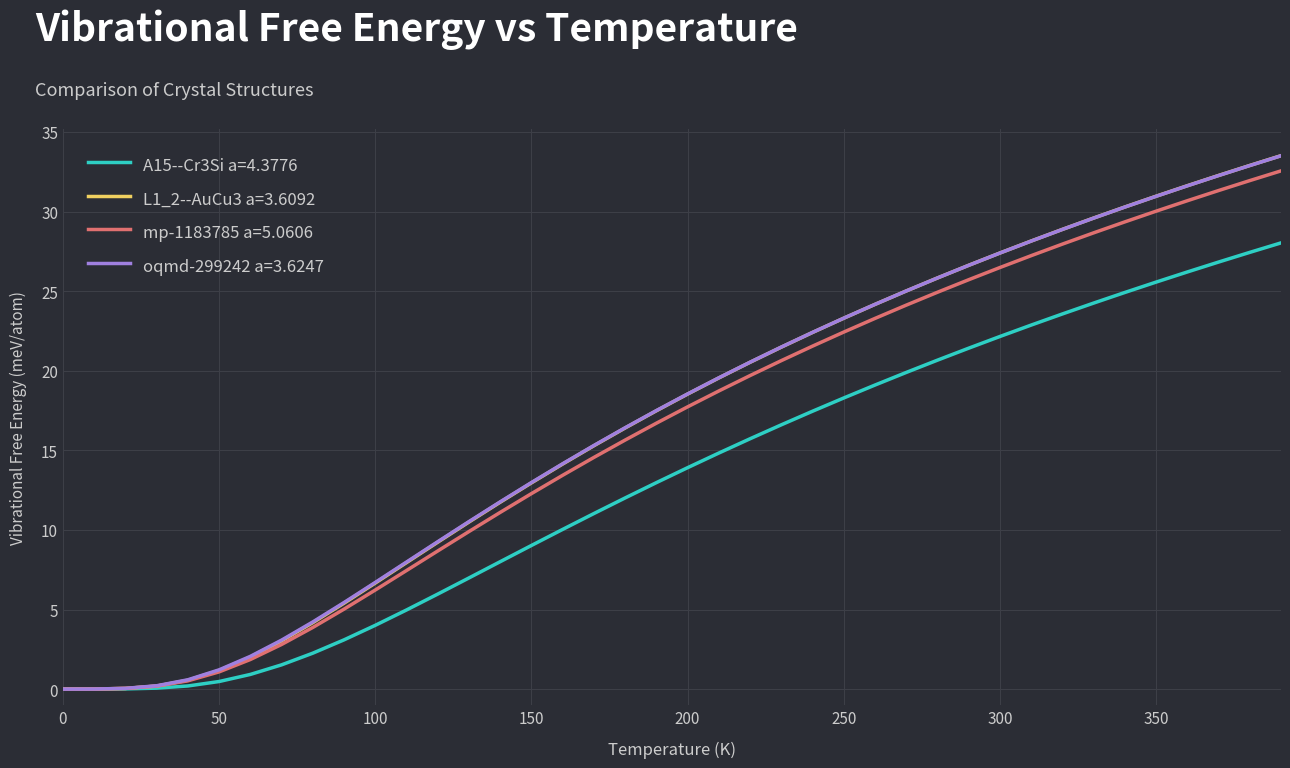

What is the highest value of the L1_2--AuCu3 a=3.6092 series?

33.5